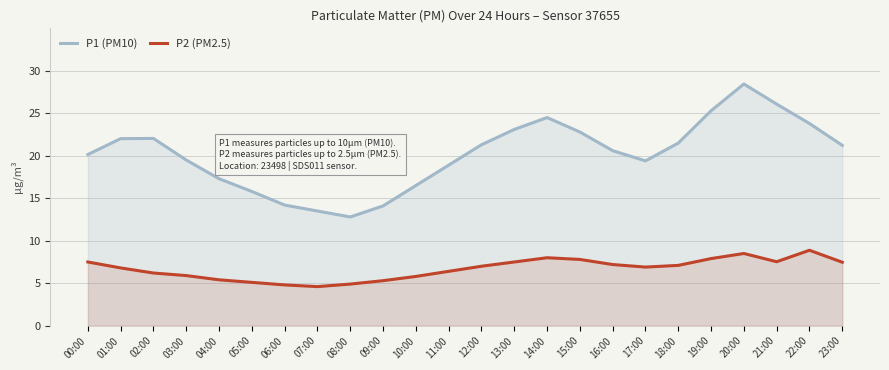

At which category does the chart reach its minimum across all series?

07:00